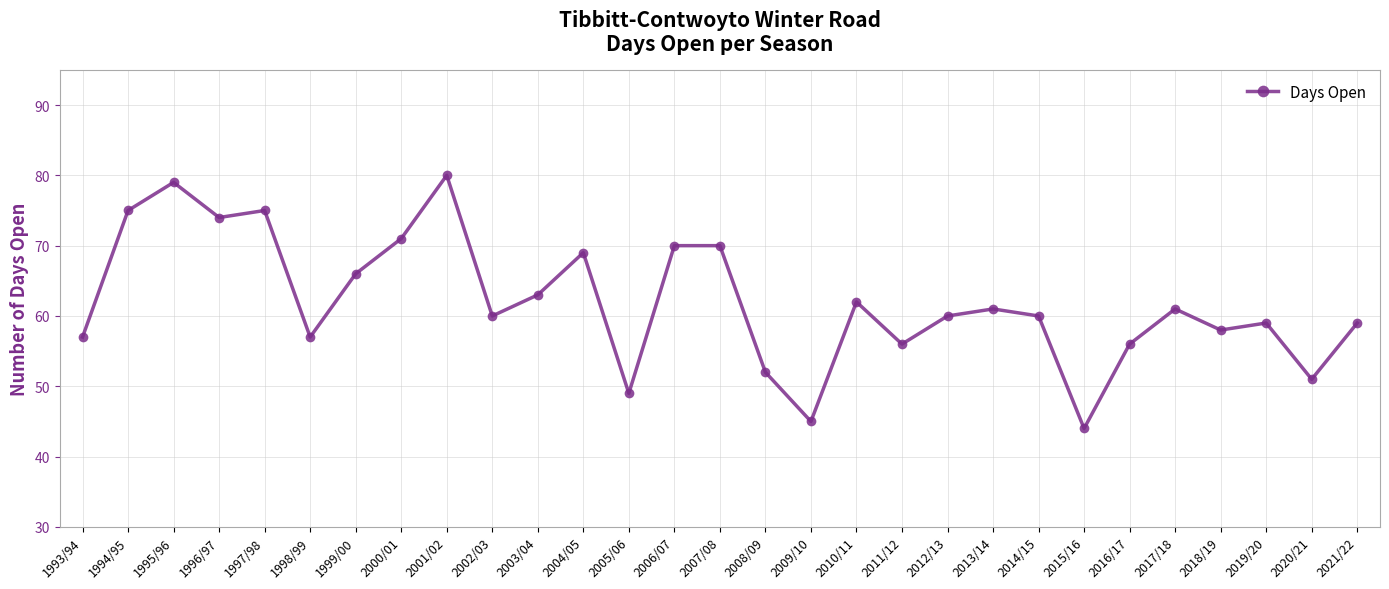

The value at 2012/13 is 60. True or false?

True